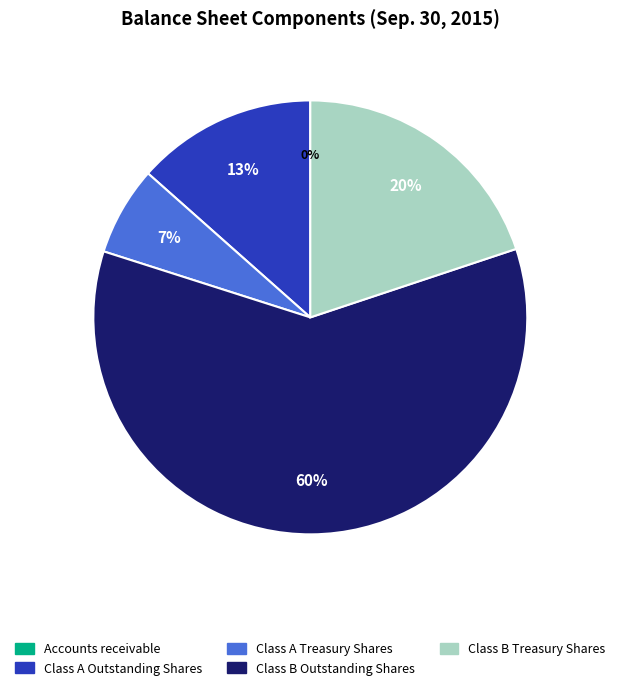

What is the majority slice?

Class B Outstanding Shares